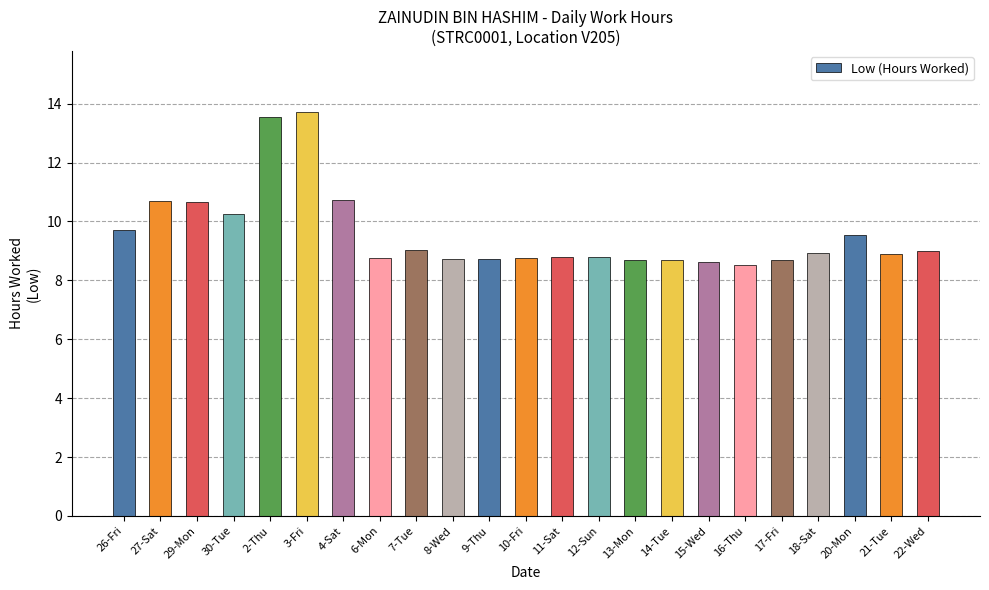

What is the approximate value at 15-Wed?

8.6